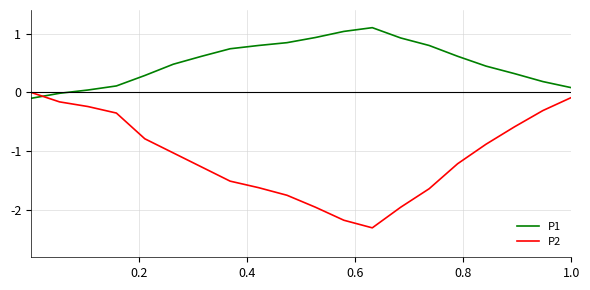

Which series has the largest range (max minus min)?

P2